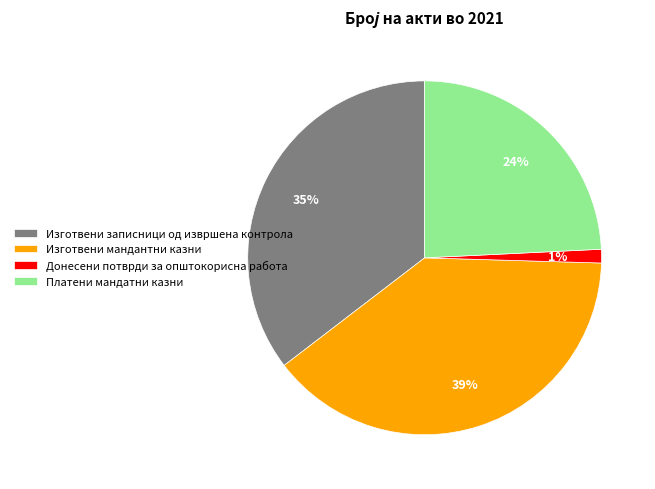

Is the sum of Изготвени записници од извршена контрола and Платени мандатни казни greater than half?

Yes